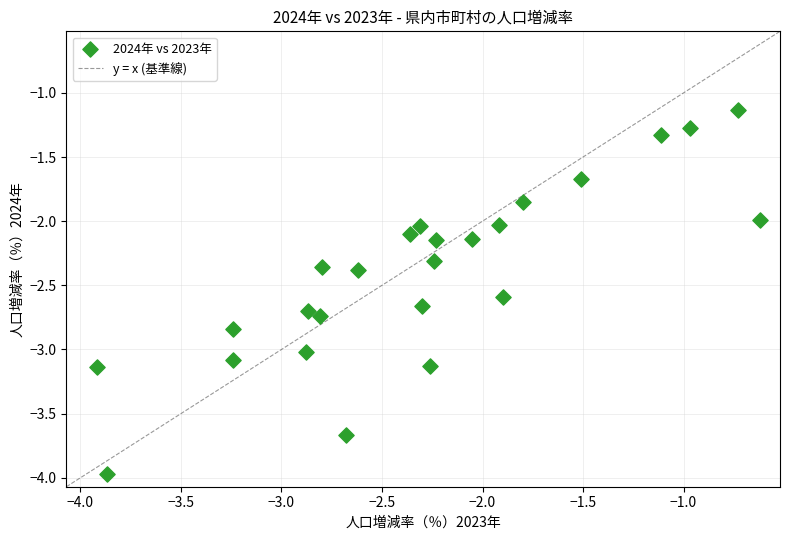

What is the range of Y values (max minus min)?

2.8